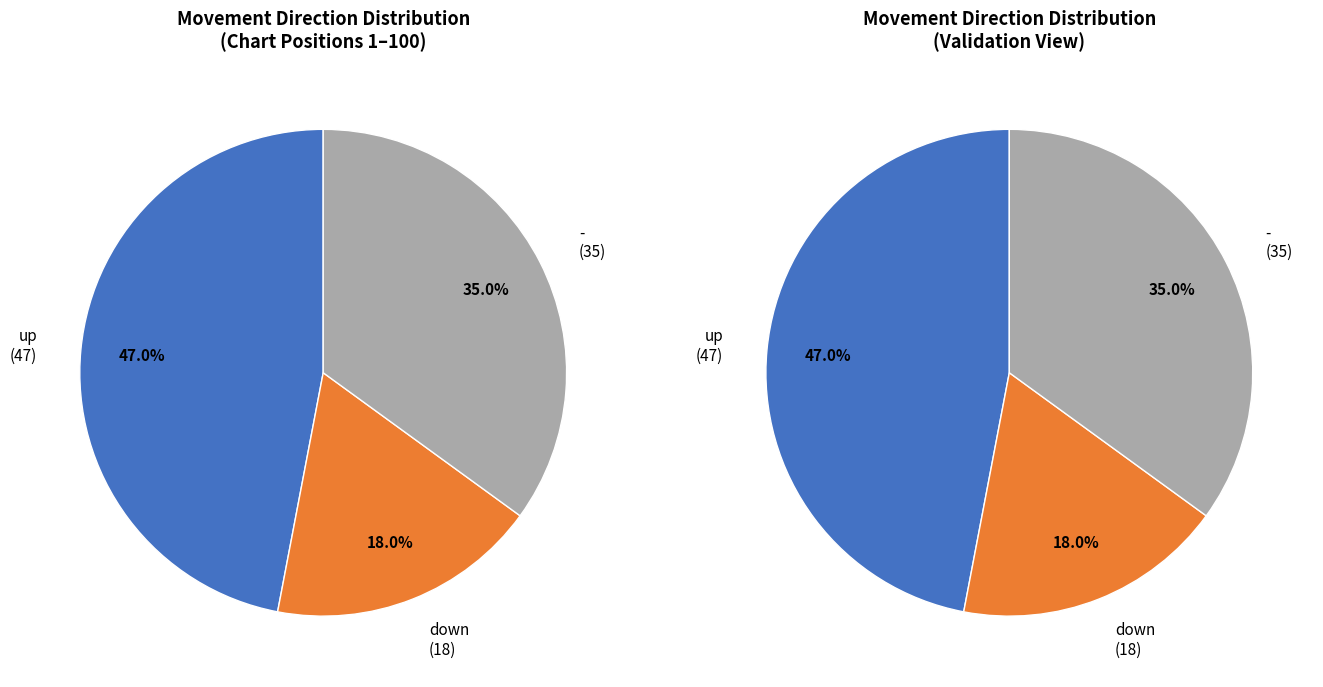

Is it true that down is 32% of the pie?

False